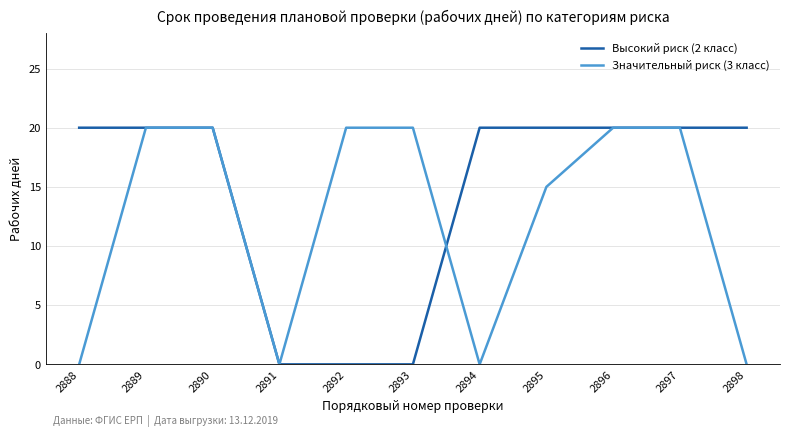

Is it true that Значительный риск (3 класс) equals 0 at 2891?

True